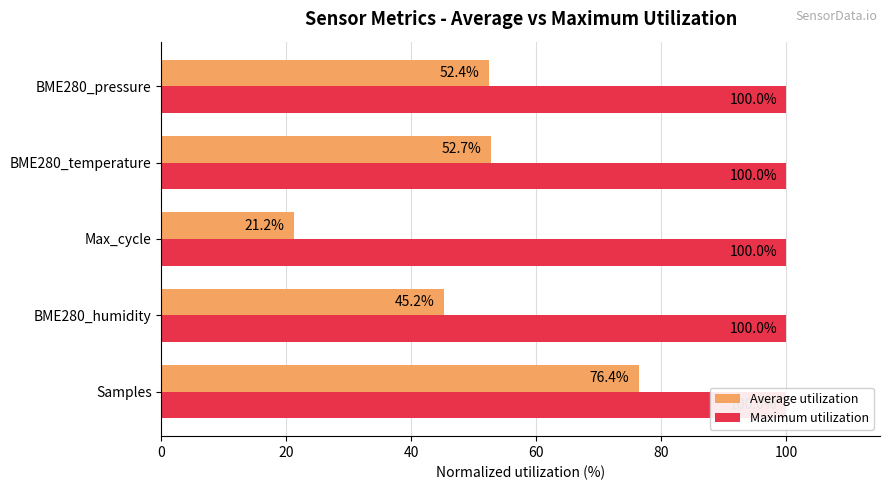

What is the maximum value for Average utilization?

76.4